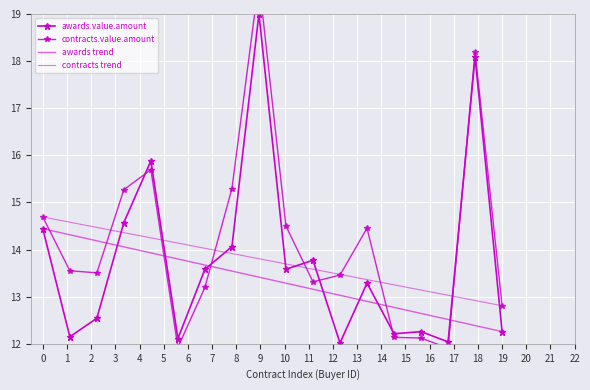

Is it true that the value at 17001-008-07-024 is 16.2?

False